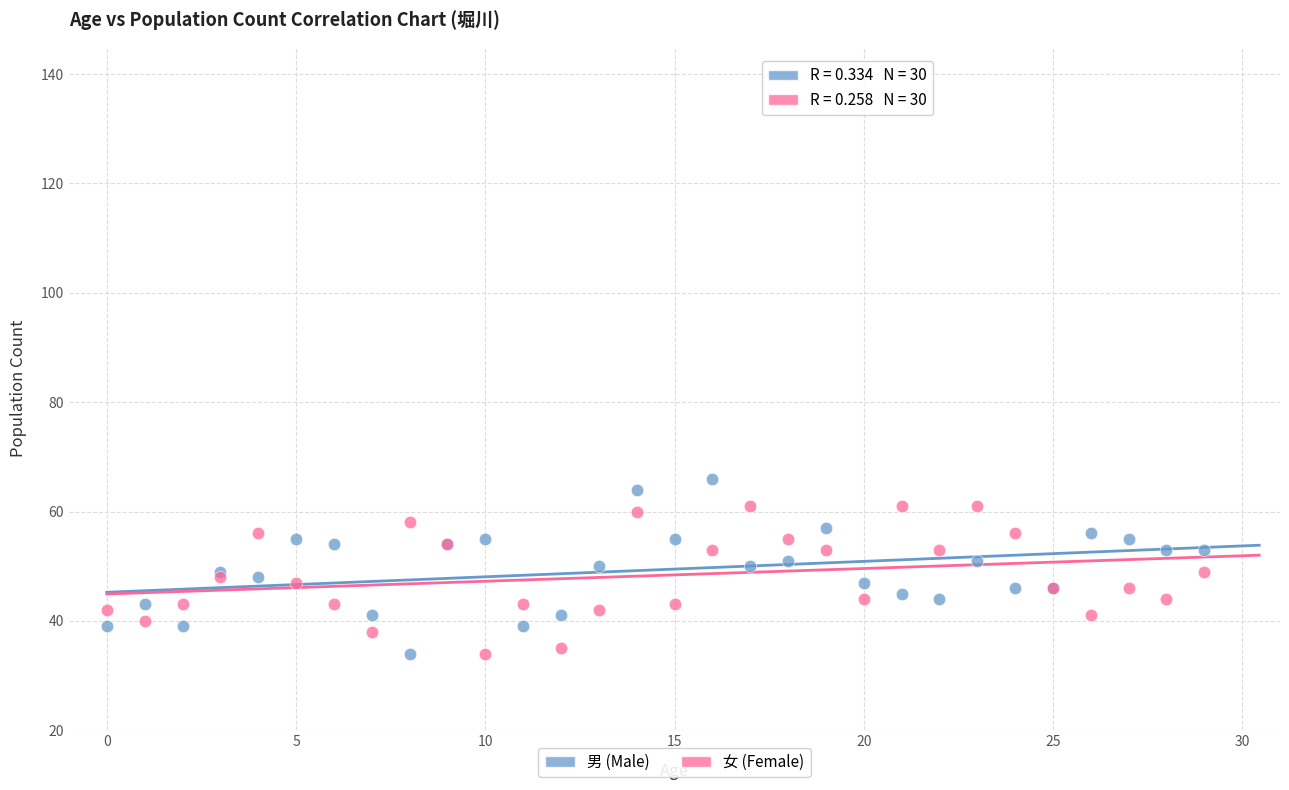

Which series reaches the maximum Y coordinate?

男 (Male)